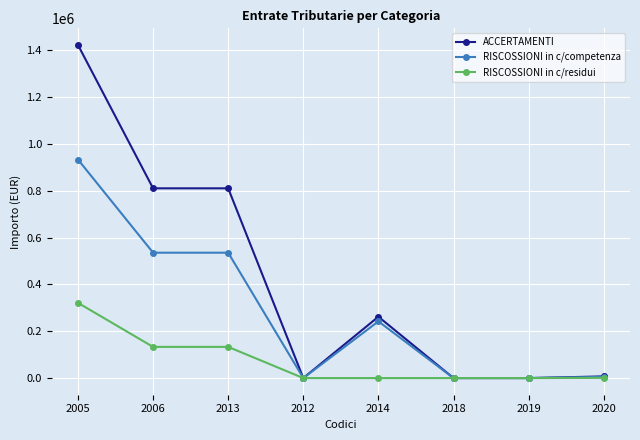

What are all the series names shown in the legend?

ACCERTAMENTI, RISCOSSIONI in c/competenza, RISCOSSIONI in c/residui